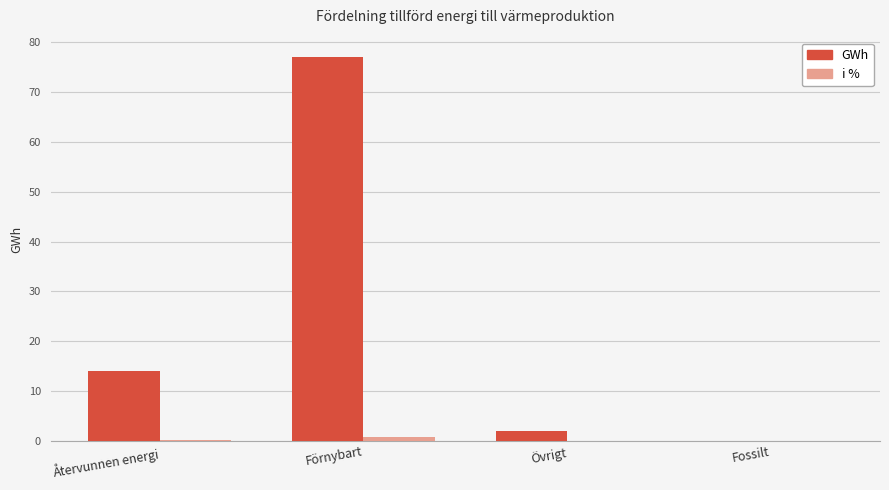

At which label is GWh closest to 38?

Återvunnen energi